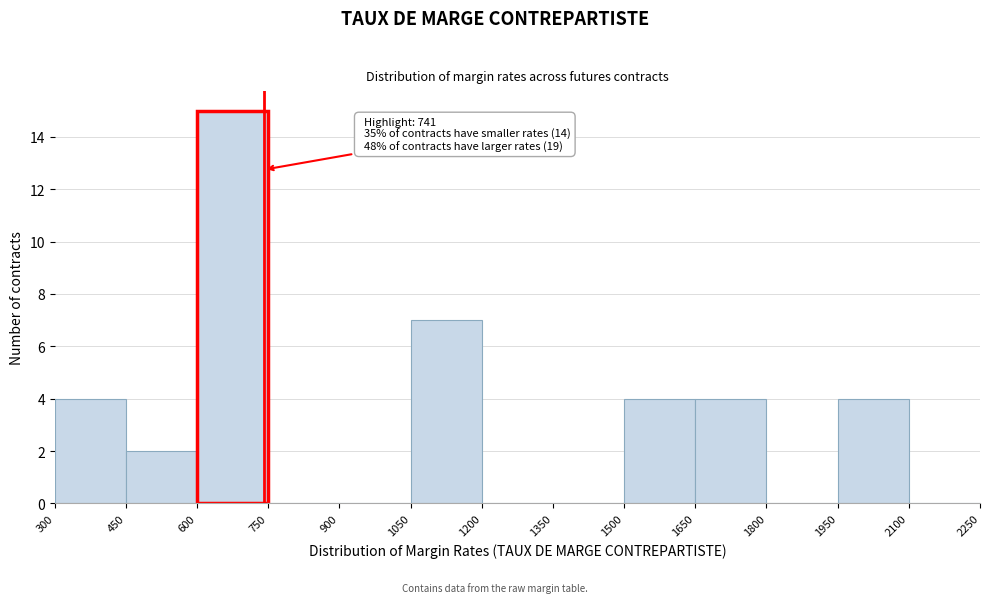

Which range on the x-axis has the tallest bar?

600 to 750